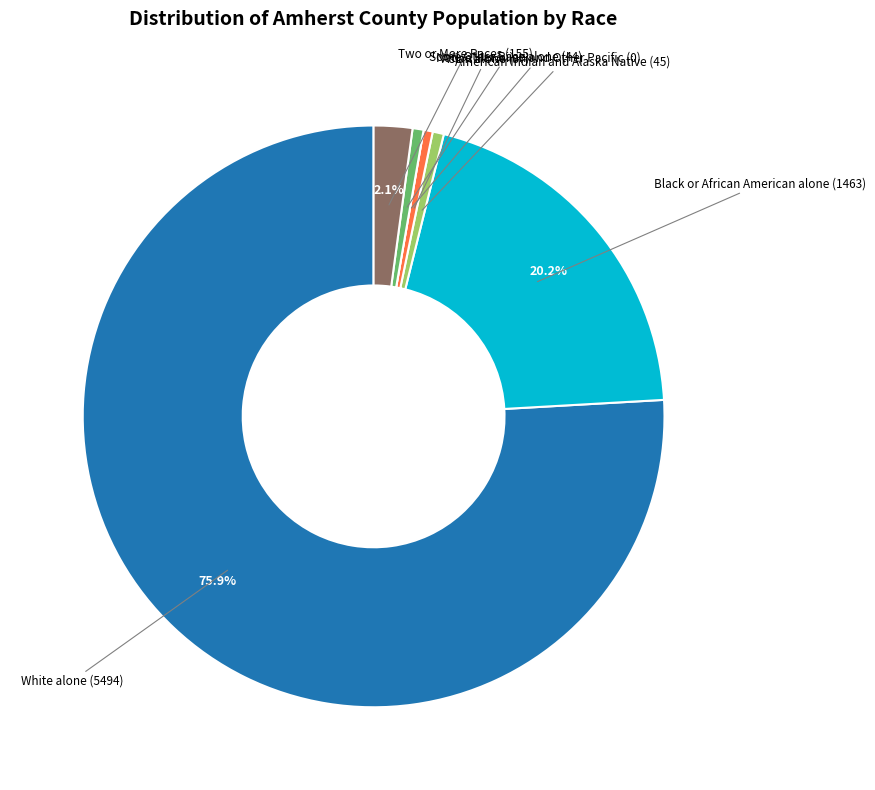

Which slice is the largest?

White alone